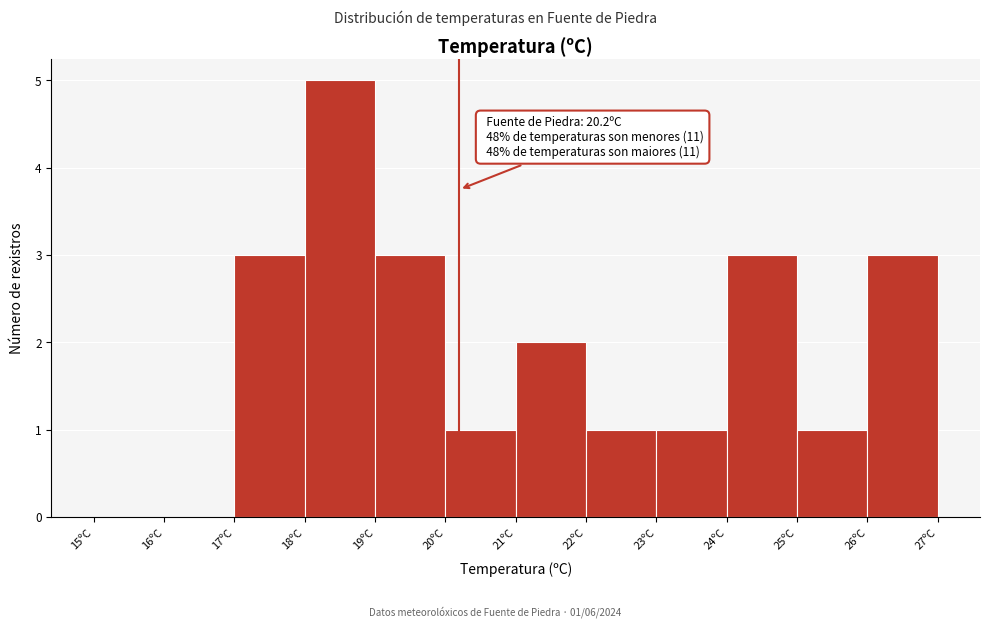

Over which range of the x-axis is the bar tallest?

18 to 19